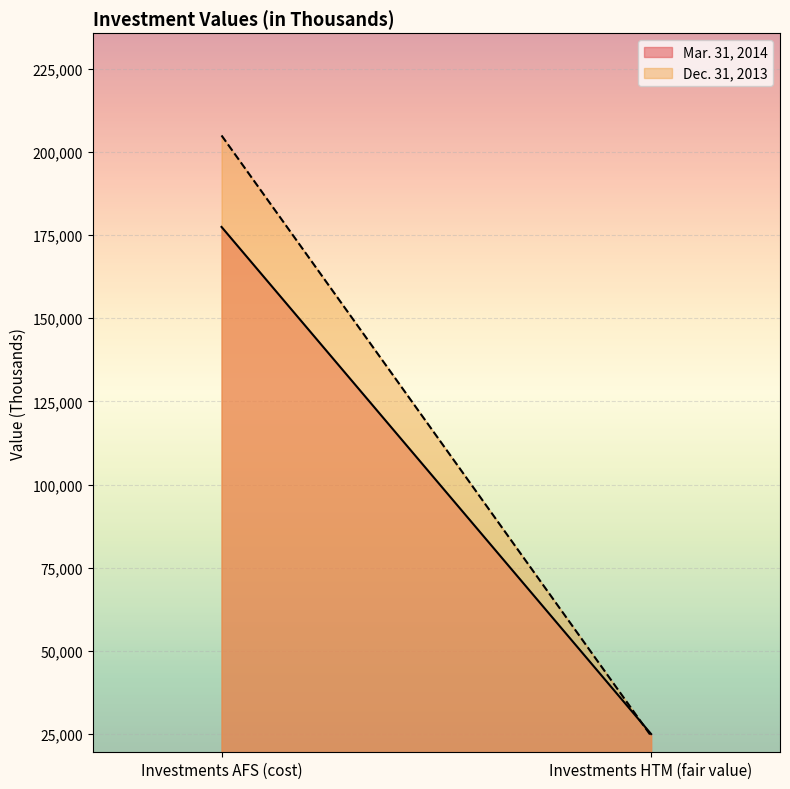

What is the maximum value shown in the chart?

204907